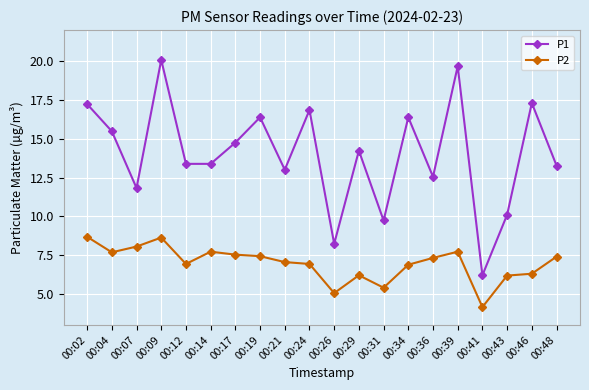

True or false: P2 has more than 2 points higher than both neighbors.

True